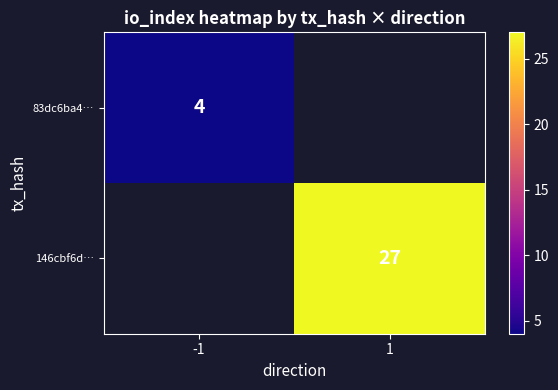

The 83dc6ba4… series shows 4 at -1. True or false?

True